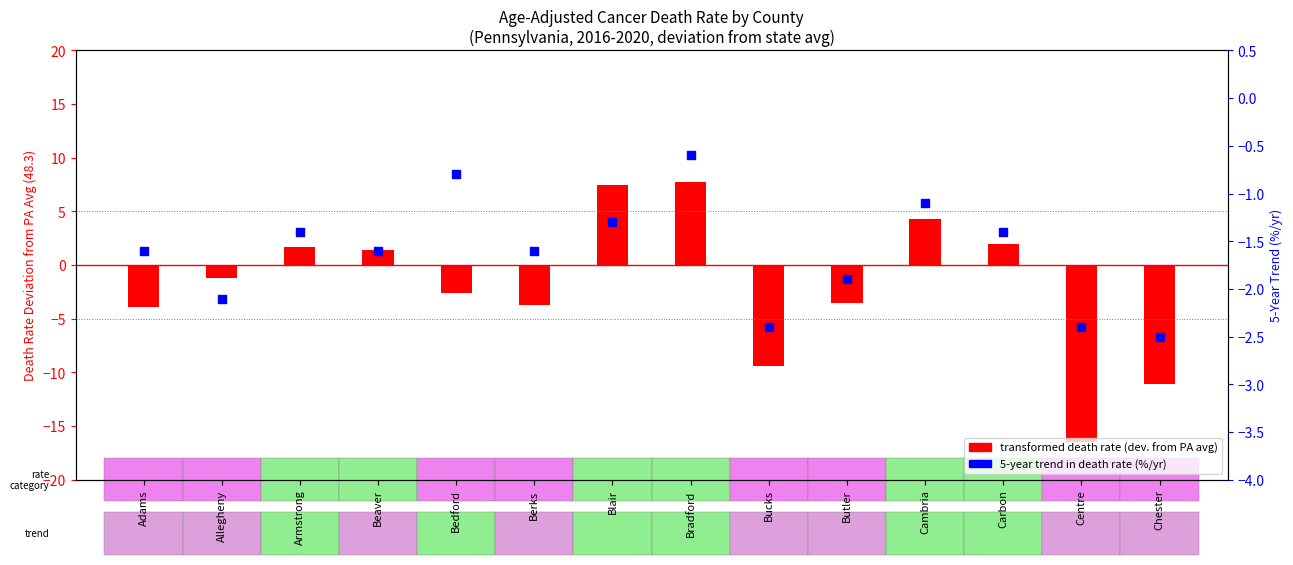

Which has a higher value, Allegheny or Carbon?

Carbon